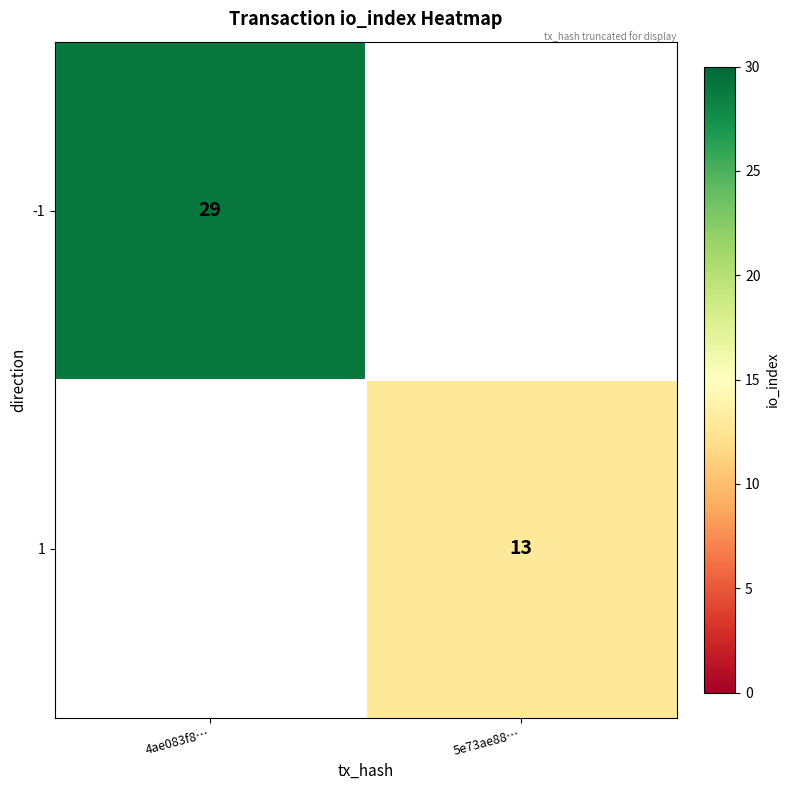

Is it true that -1 equals 16 at 4ae083f8…?

False